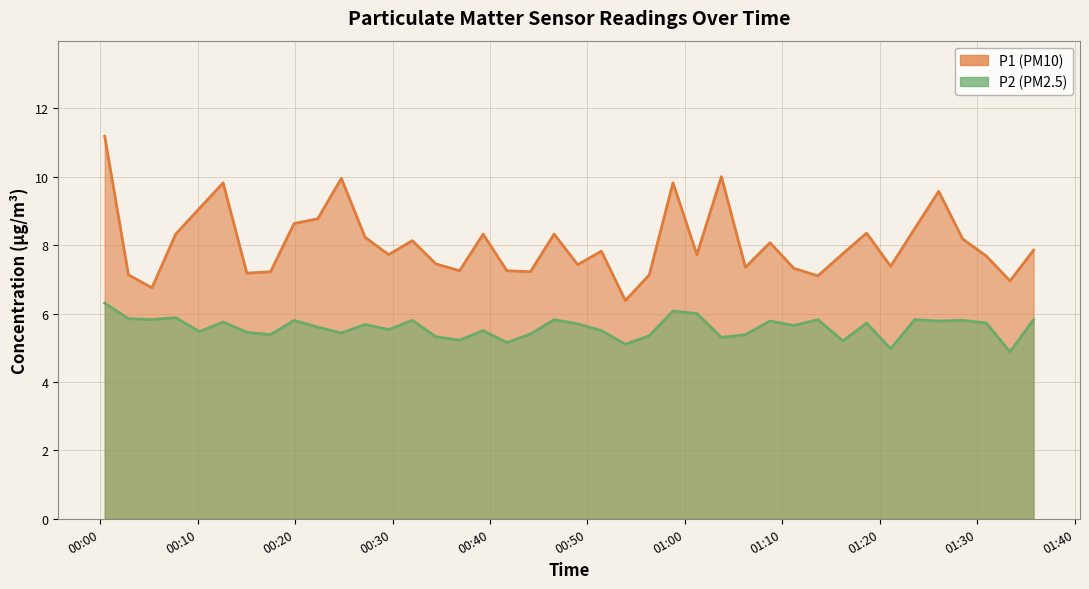

At which category does the chart reach its peak across all series?

2022-11-20T00:00:28